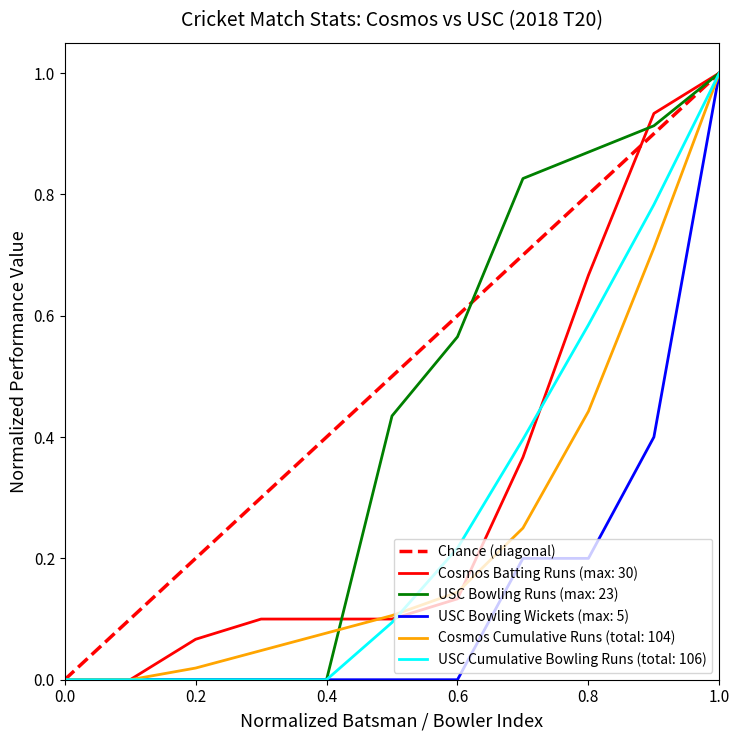

What is the highest value of the USC Bowling Runs (max: 23) series?

1.0